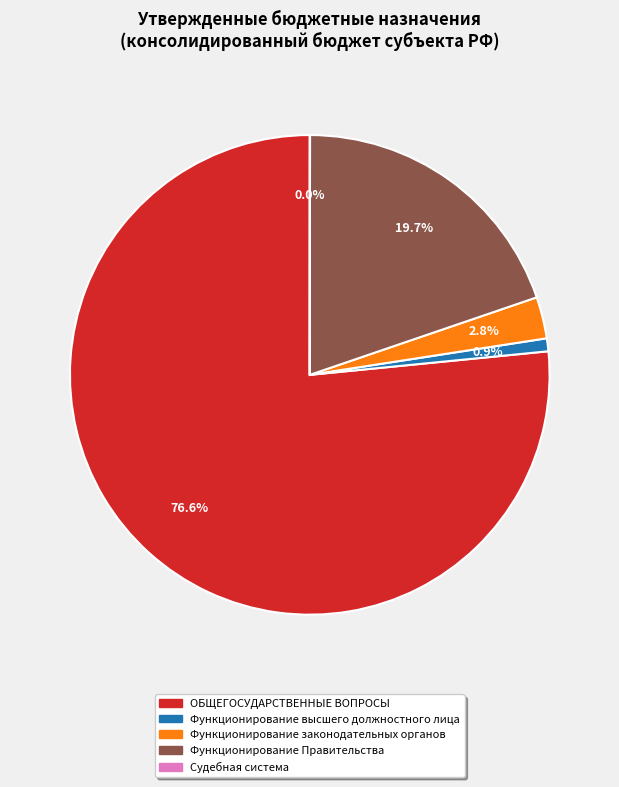

Which slice is the largest?

ОБЩЕГОСУДАРСТВЕННЫЕ ВОПРОСЫ